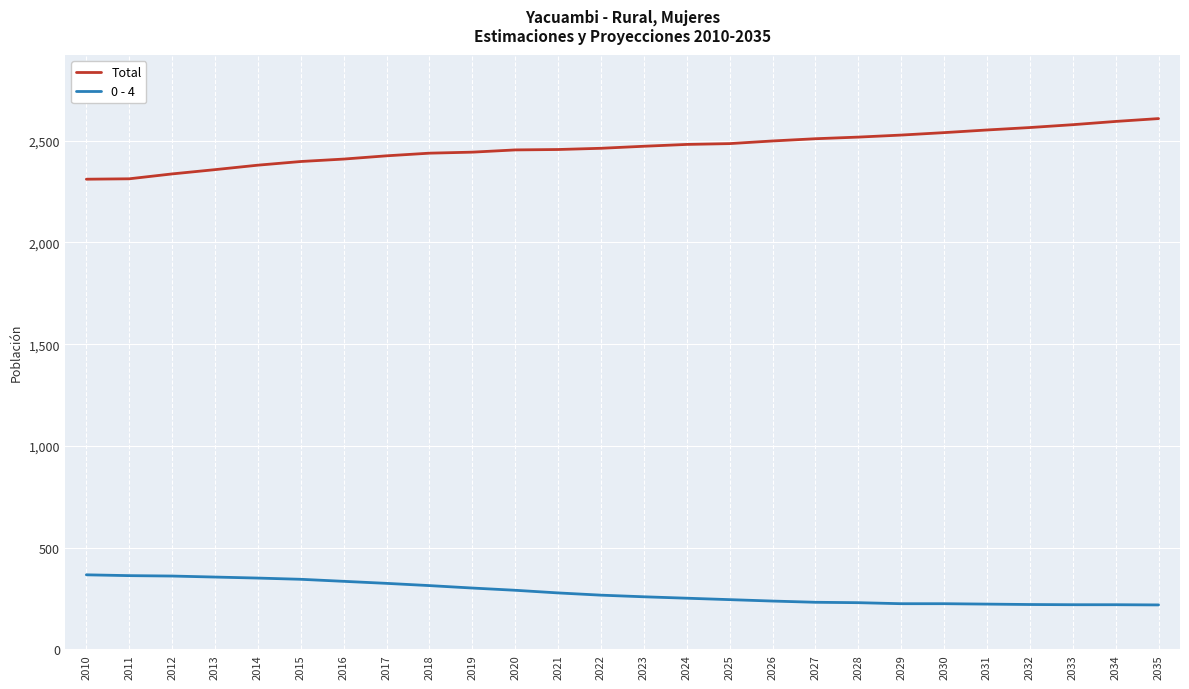

Which series has the largest total across all categories?

Total